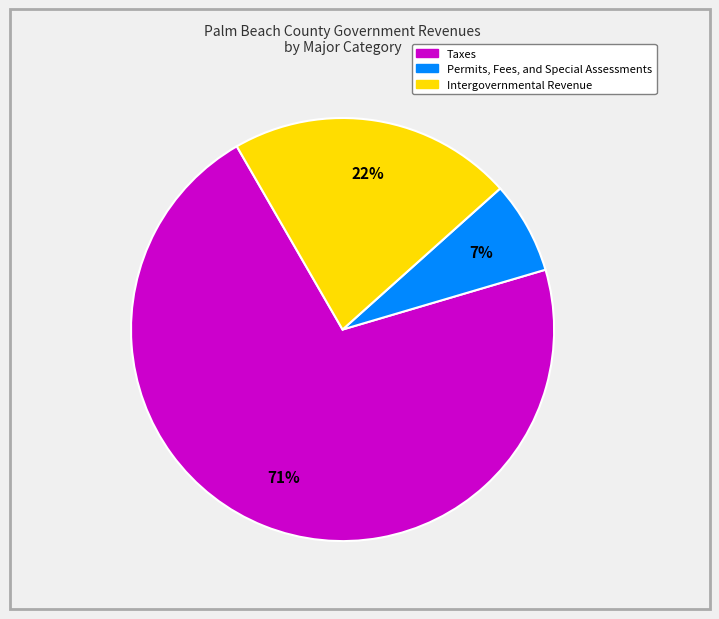

To the nearest percent, what is the average slice percentage?

33%